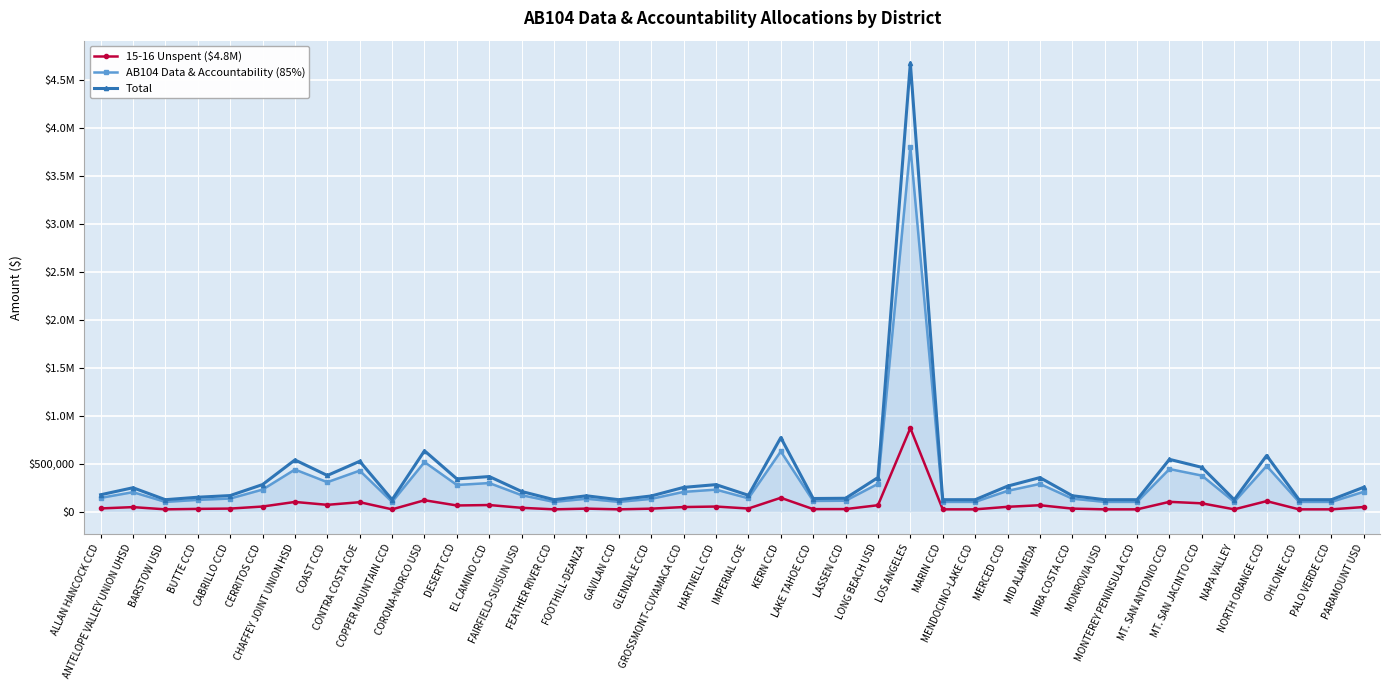

Does the chart have visible grid lines?

Yes